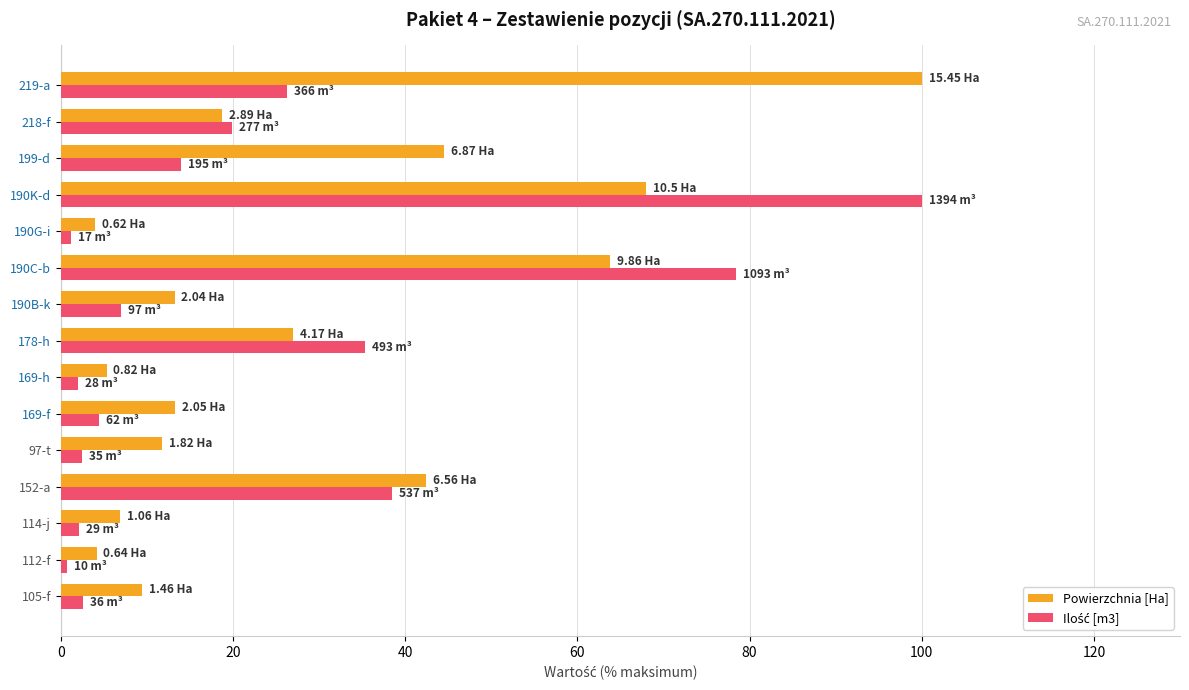

What is the spread (max minus min) of values at 218-f?

1.2